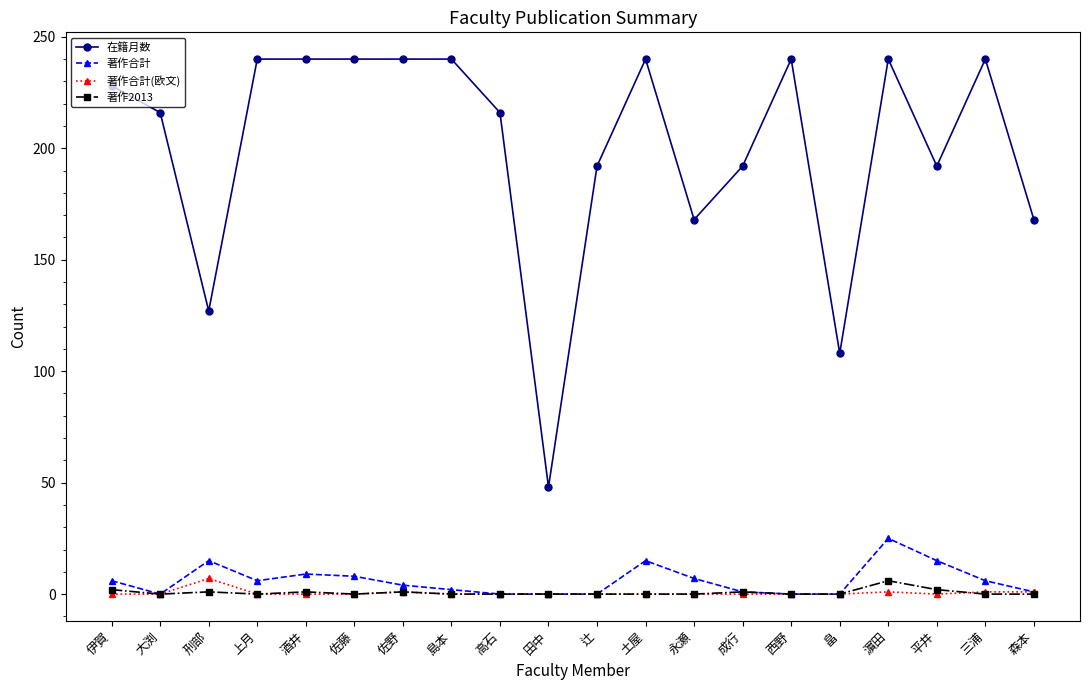

What is the value of the 著作合計 point at the 13th from the left?

7